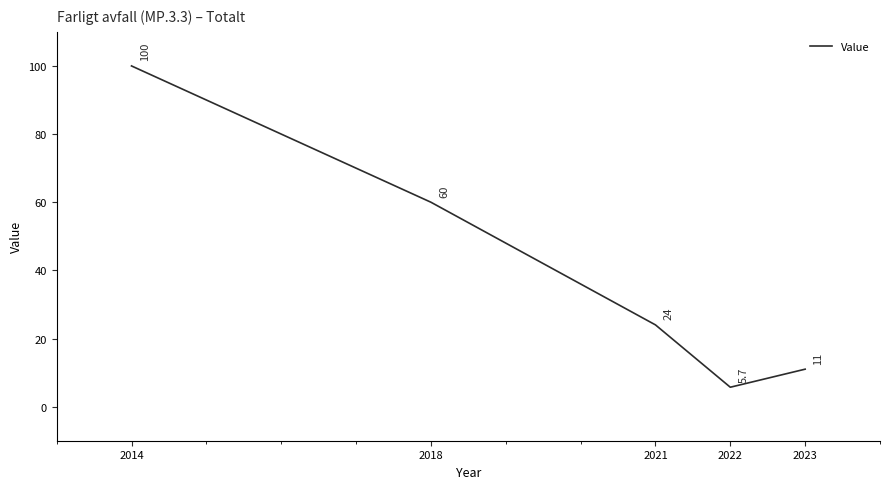

Reading right to left, what are all the values shown in this chart?

2023=11.0	2022=5.7	2021=24.0	2018=60.0	2014=100.0